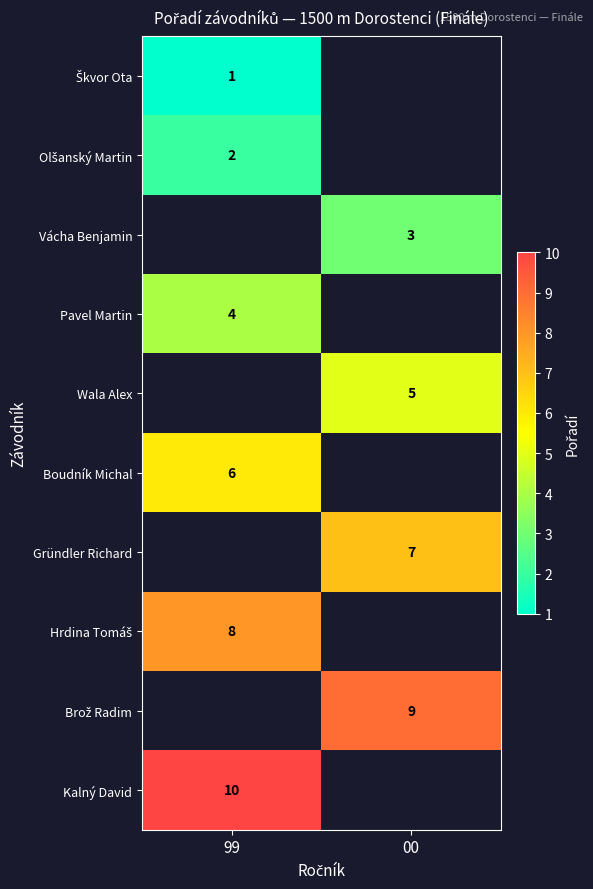

The value of Wala Alex at 00 is 5. True or false?

True